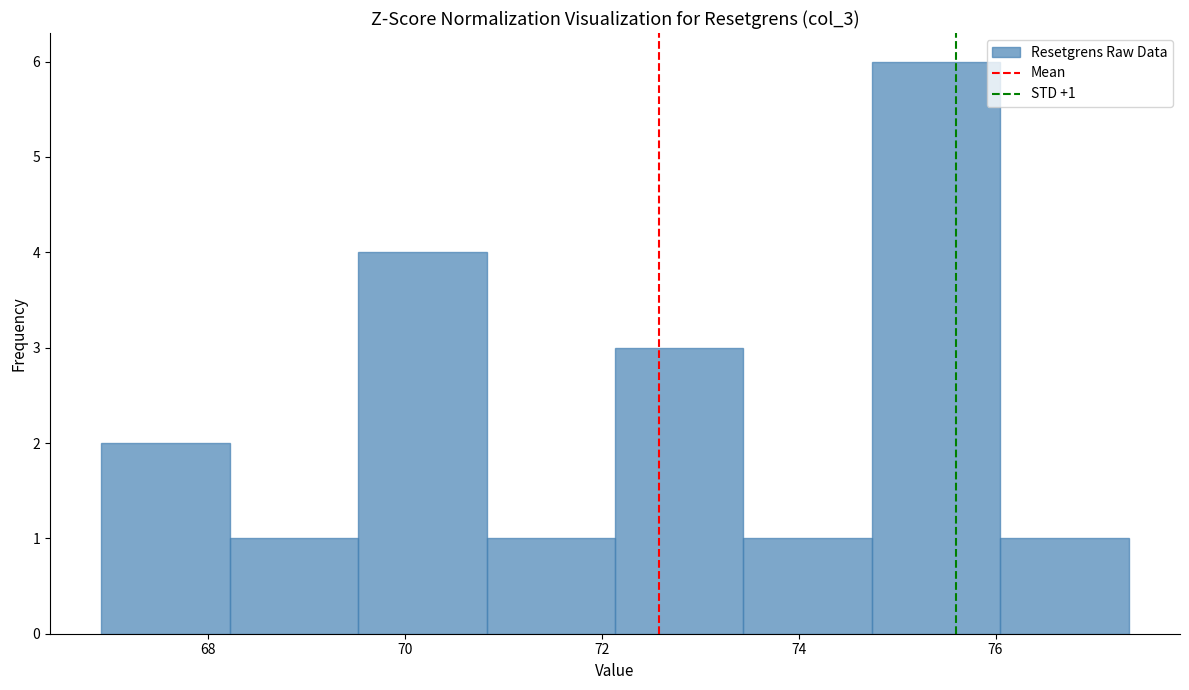

Which range on the x-axis has the tallest bar?

74.8 to 76.0